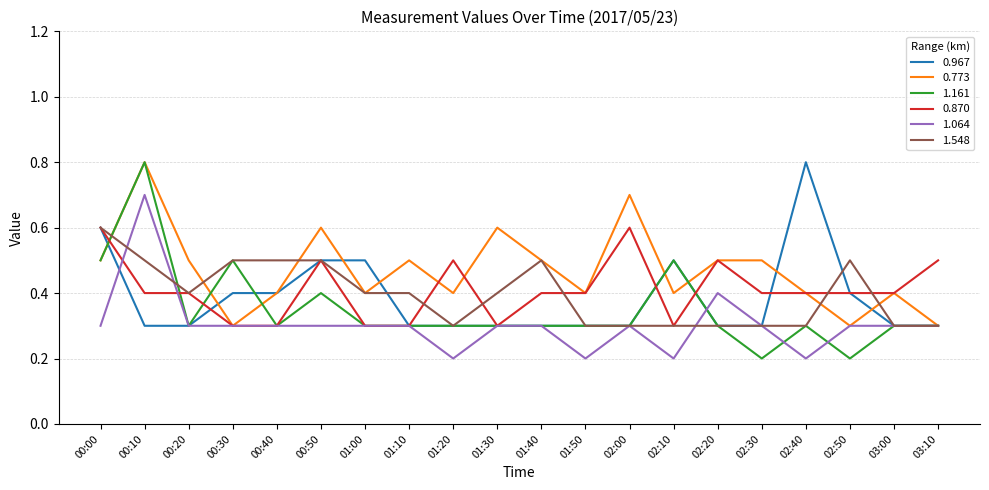

What is the greatest value displayed?

0.8